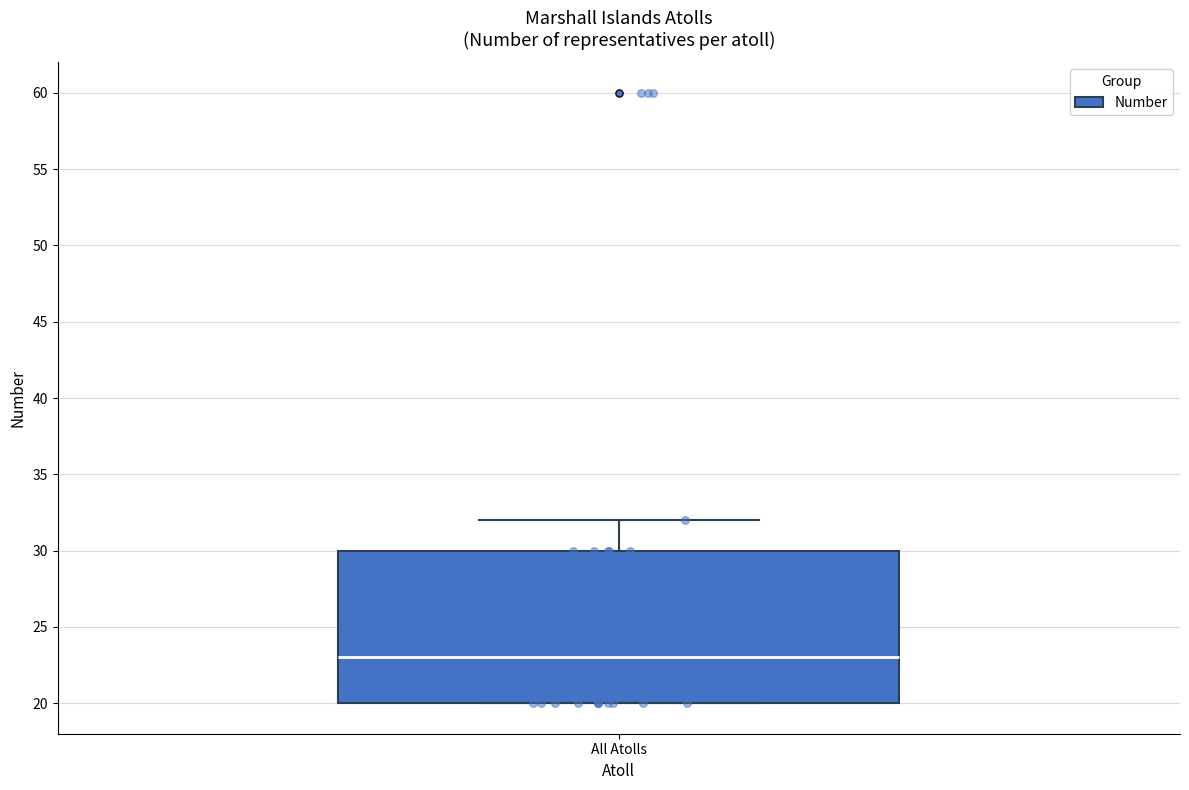

Where is the lower edge of the box for All Atolls on the y-axis? The values are not printed on the chart, so give them approximately, as read against the axis.

20